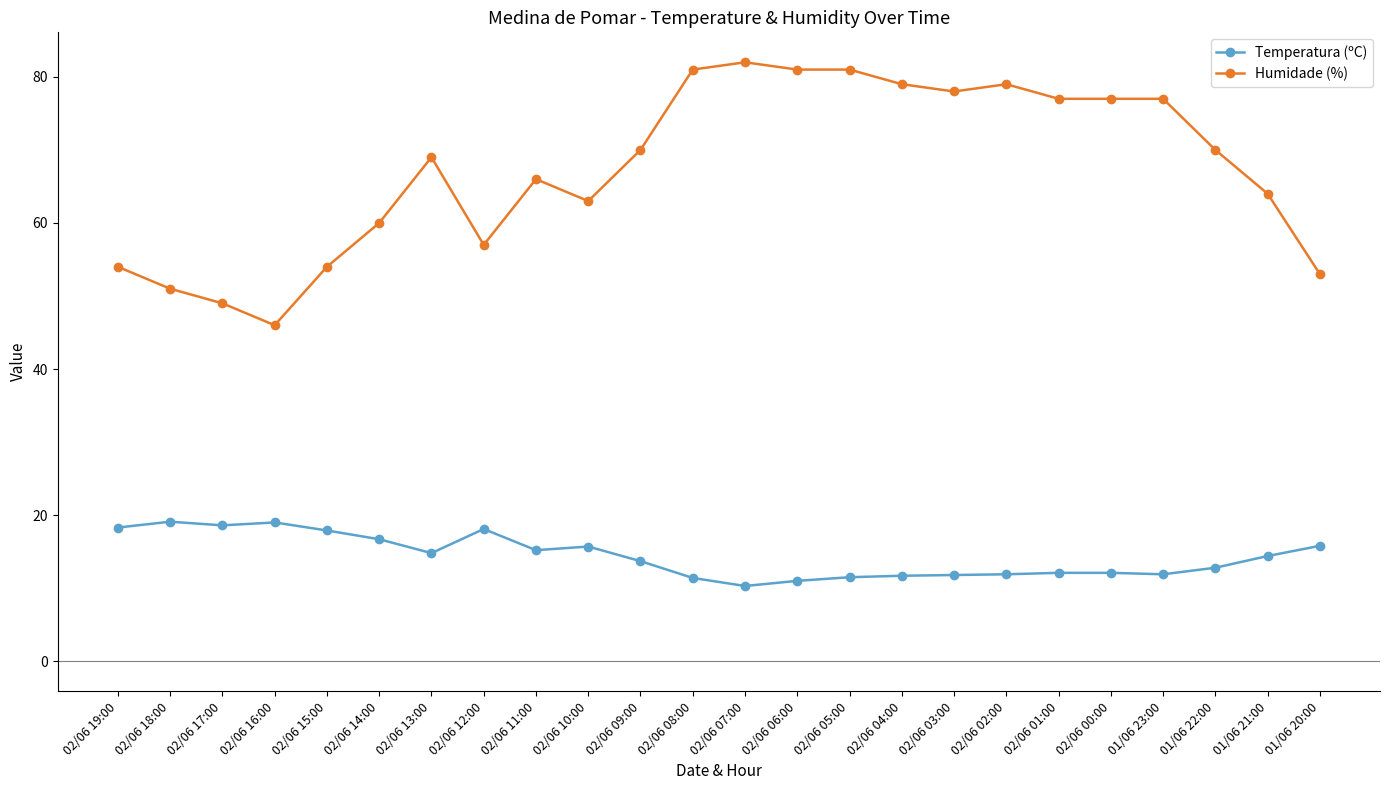

What is the label of the 16th point from the left?

02/06 04:00